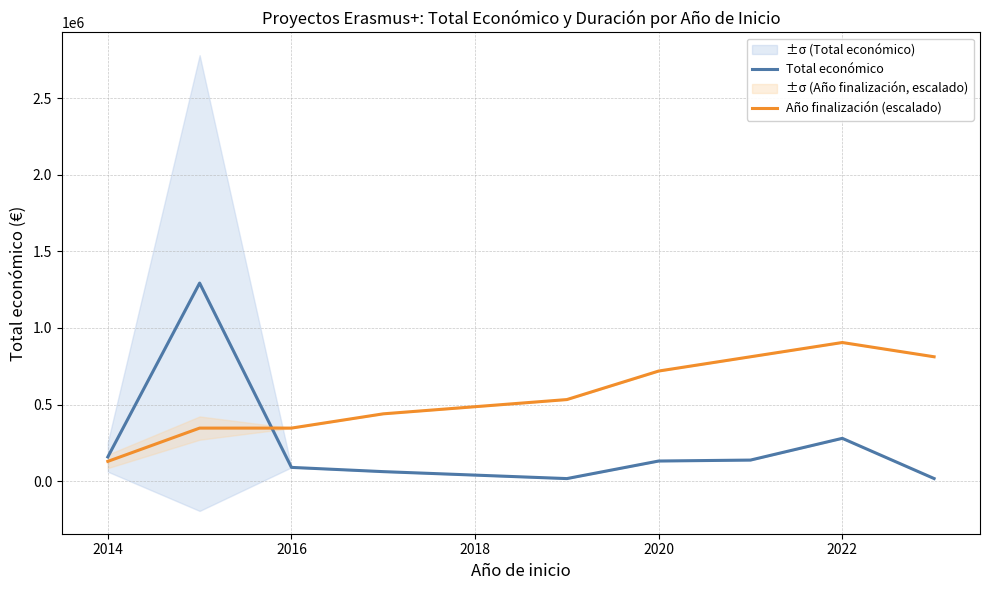

Is it true that Total económico equals 6839.3 at 8?

False